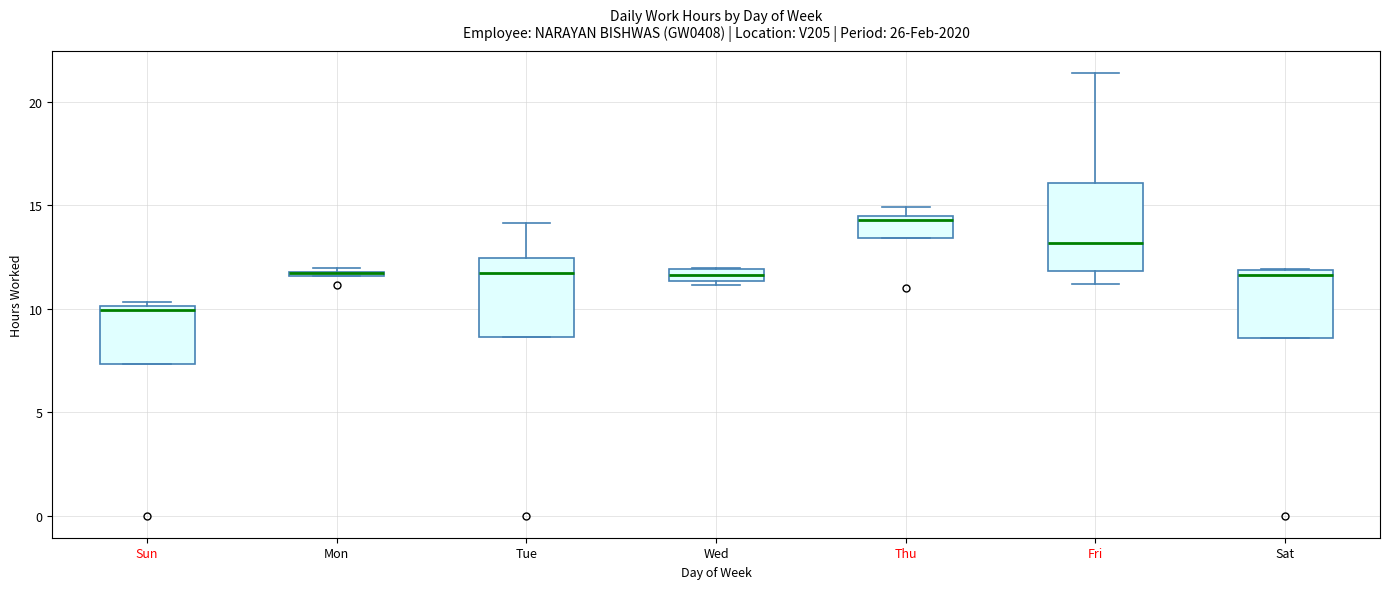

Where does the median line of the box for Tue sit on the y-axis? The values are not printed on the chart, so give them approximately, as read against the axis.

11.5